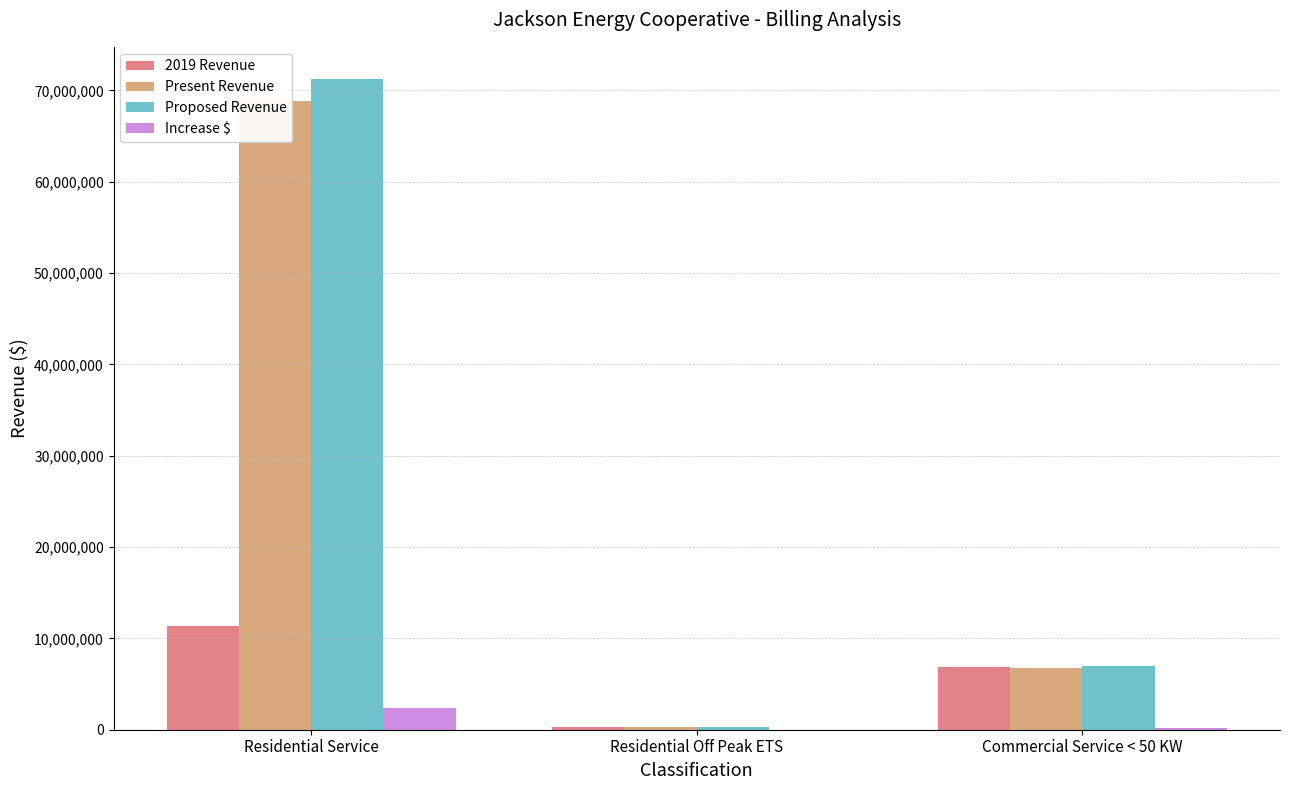

Is it true that Proposed Revenue equals 275353.3 at Residential Off Peak ETS?

True